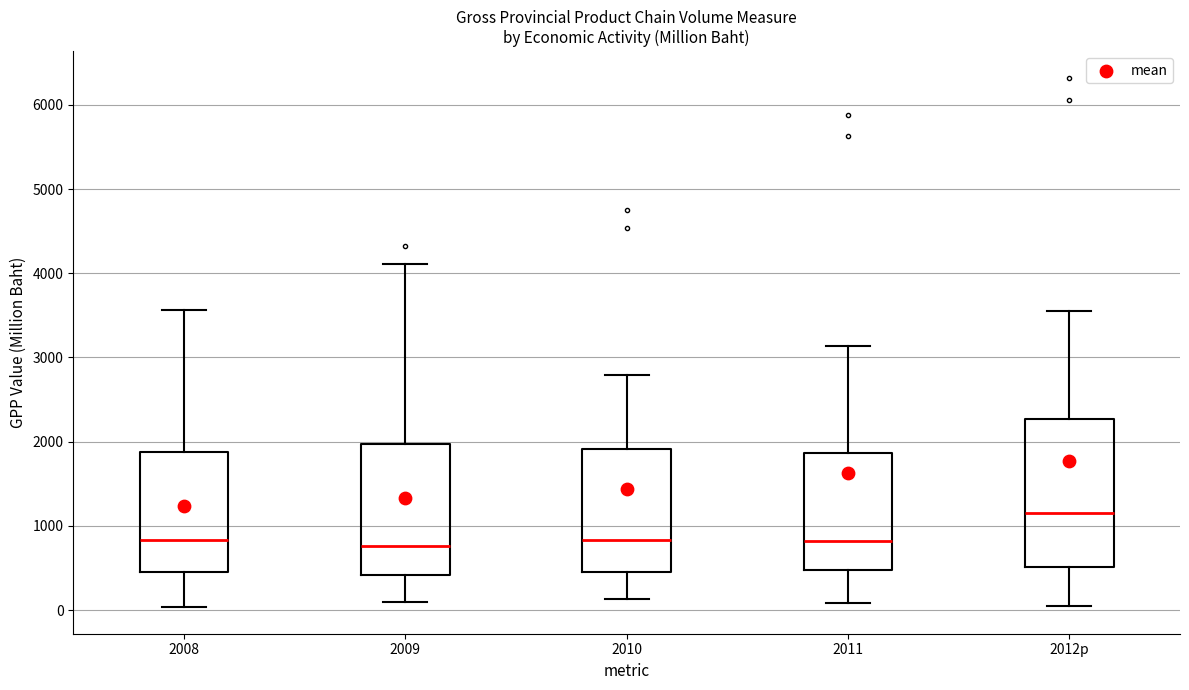

Comparing the boxes themselves (not the whiskers), which one is the tallest?

2012p